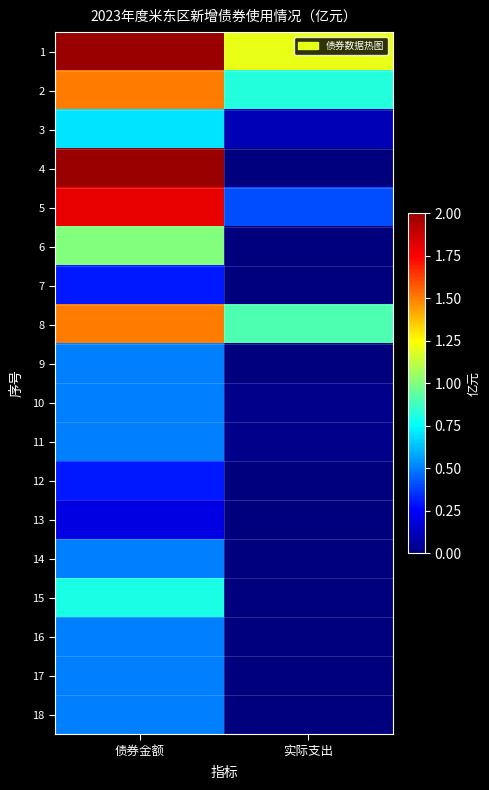

Count the number of data series in this chart.

18